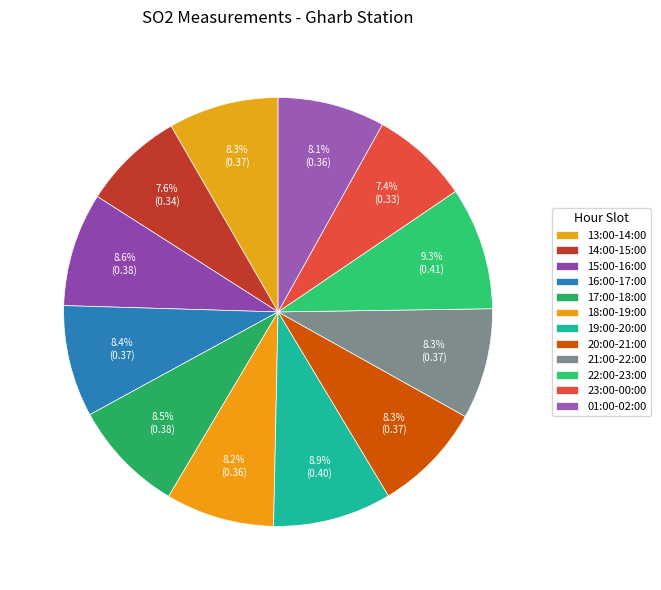

To the nearest percent, what is the difference between the 17:00-18:00 and 23:00-00:00 slice percentages?

1%